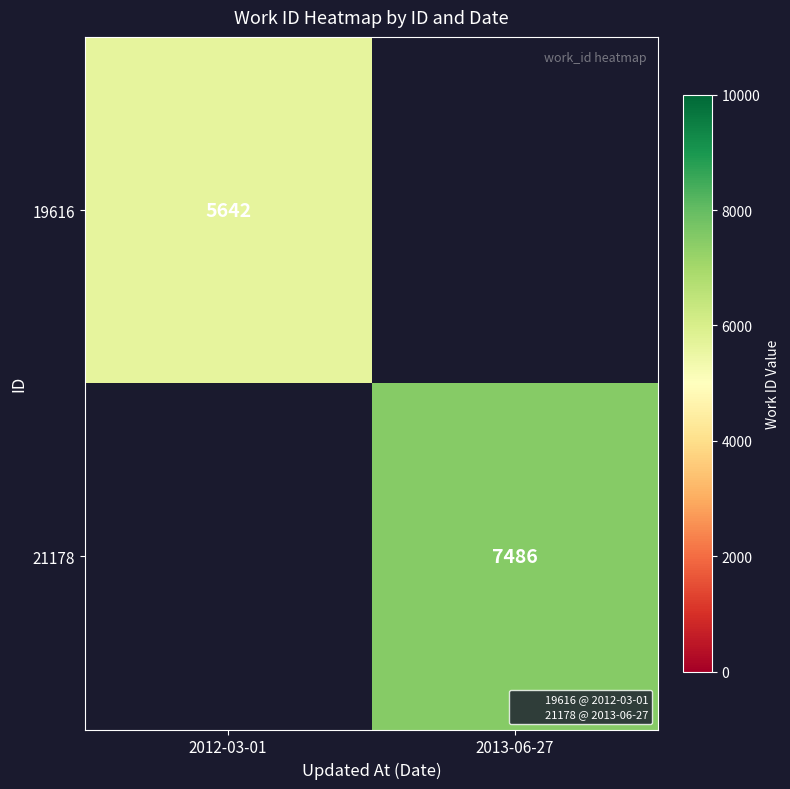

At how many categories does at least one series exceed 6631?

1